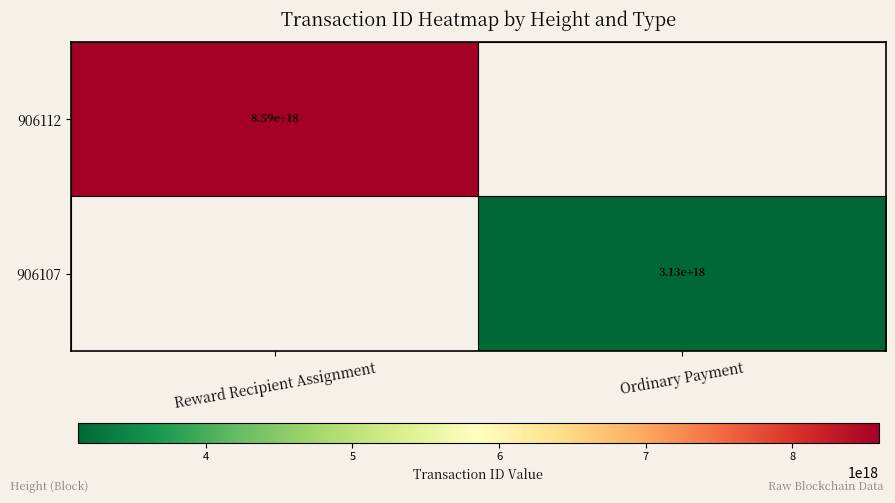

The value of 906107 at Ordinary Payment is 4571473078976811008. True or false?

False